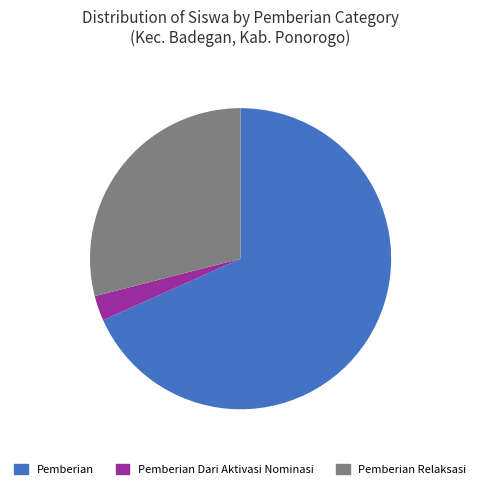

How many slices are in this pie chart?

3